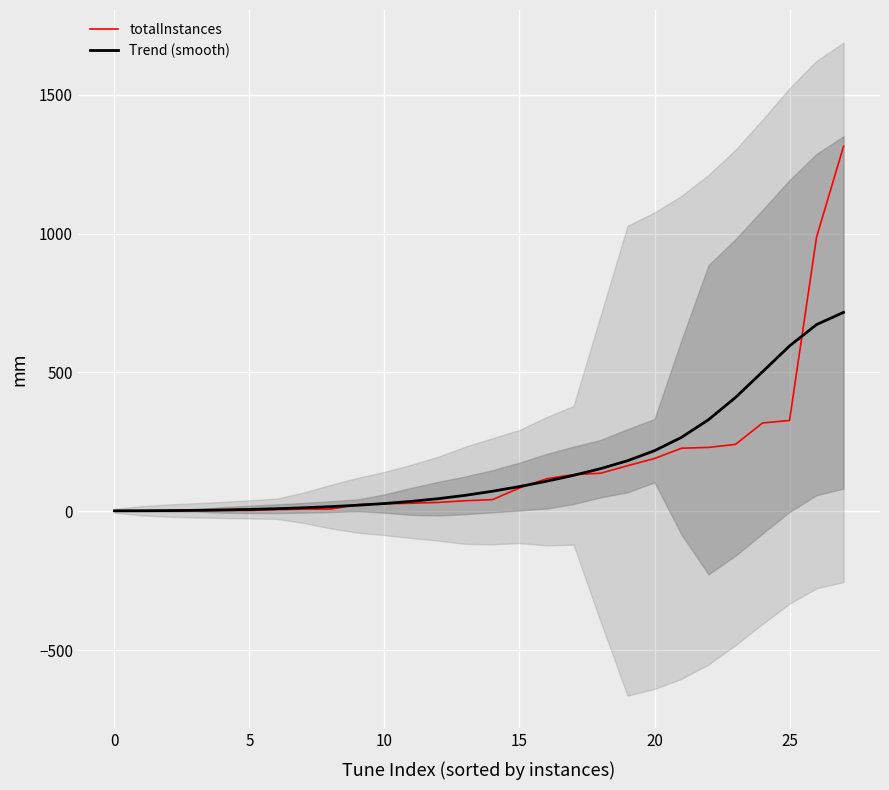

What is the highest value of the Trend (smooth) series?

716.2